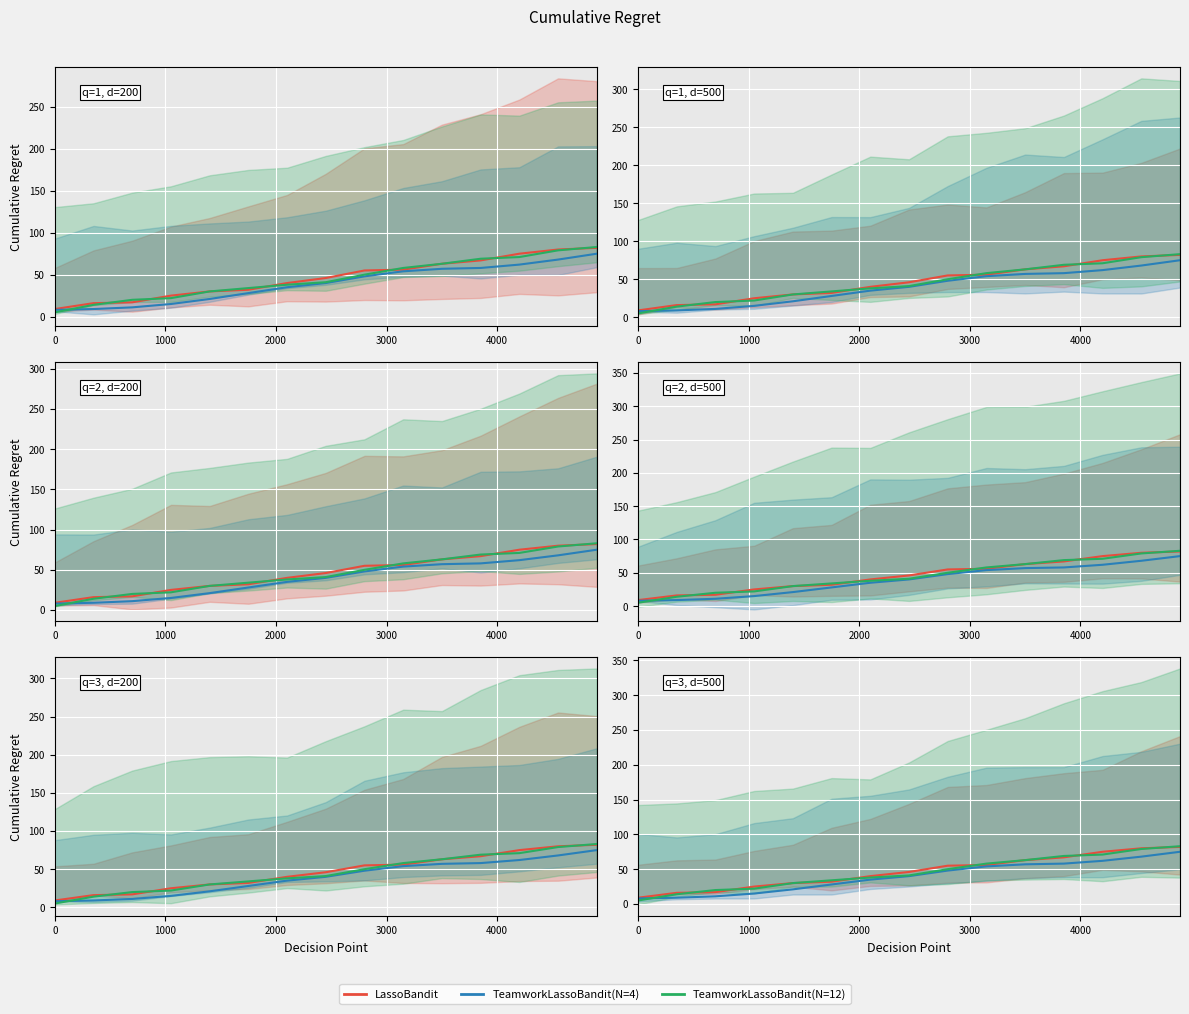

How many lines are shown in the chart?

3